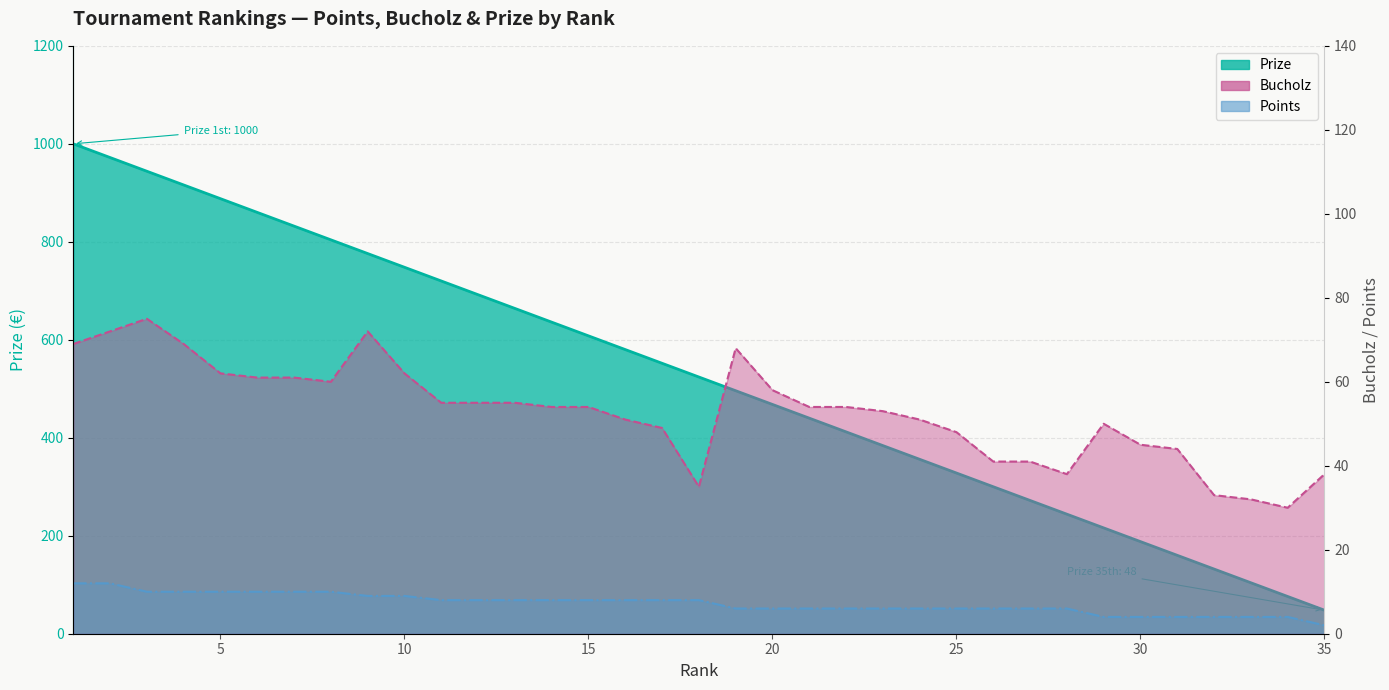

How many data points in Points are above 8?

10